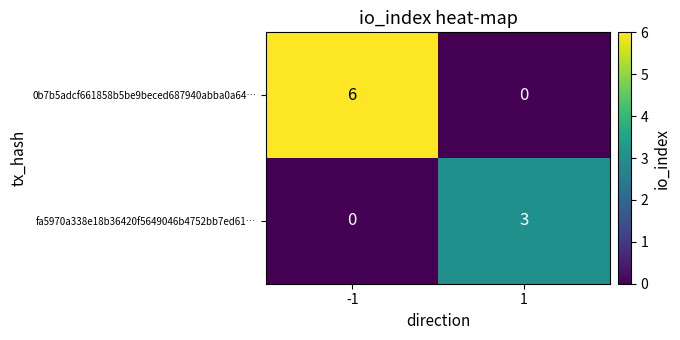

List the series in order of their peak value, lowest first.

fa5970a338e18b36420f5649046b4752bb7ed61…, 0b7b5adcf661858b5be9beced687940abba0a64…